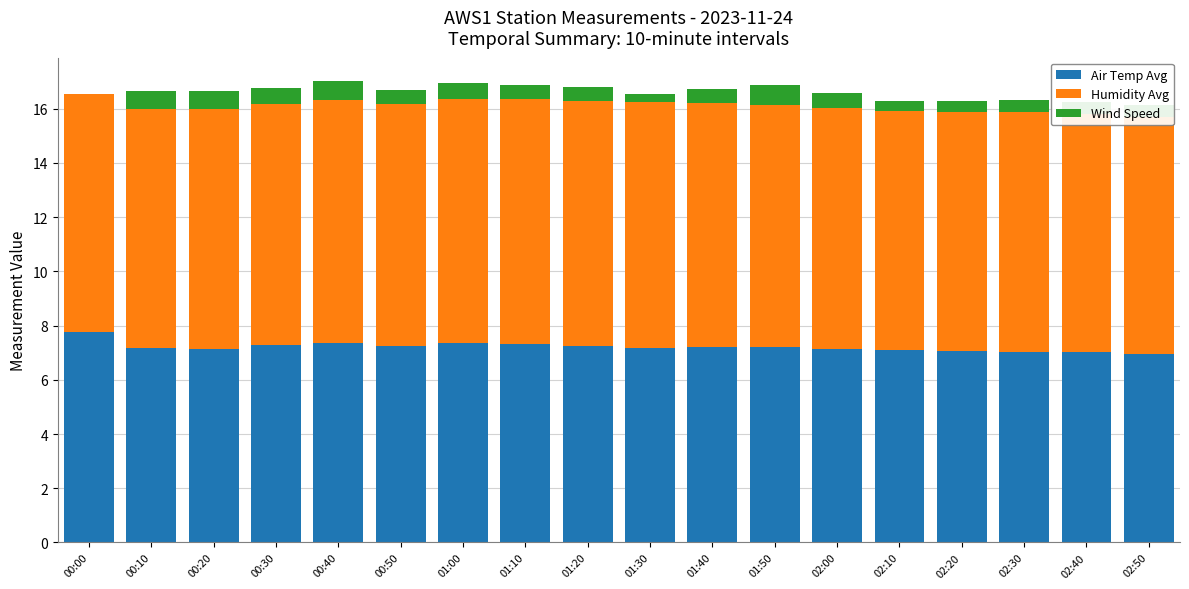

What is the difference between the second highest and minimum values in the Humidity Avg series?

0.3